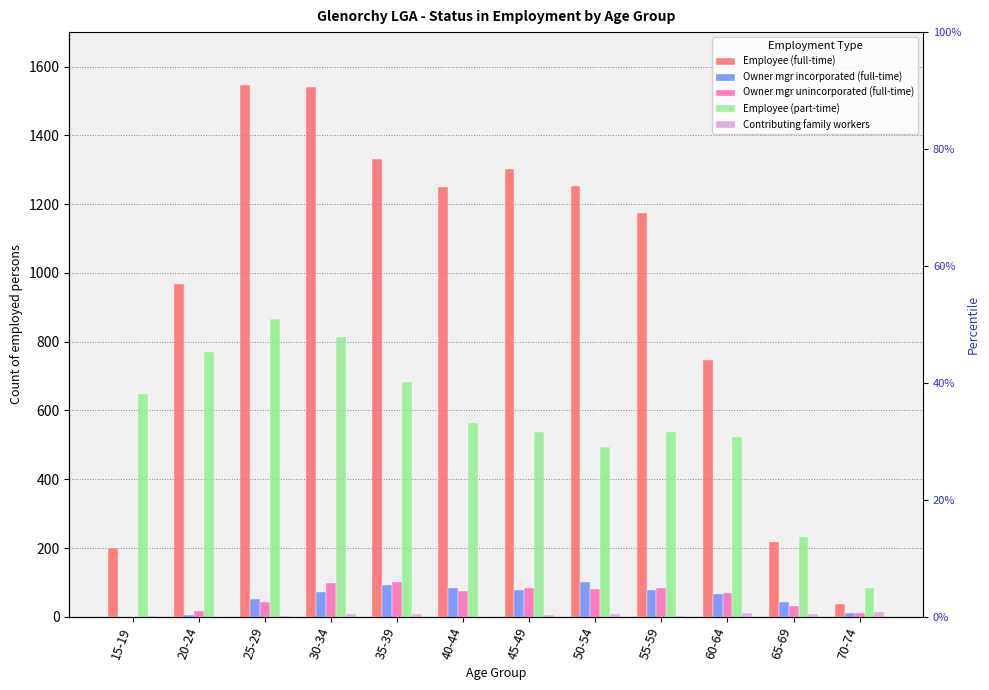

Which series has the largest total across all categories?

Employee (full-time)